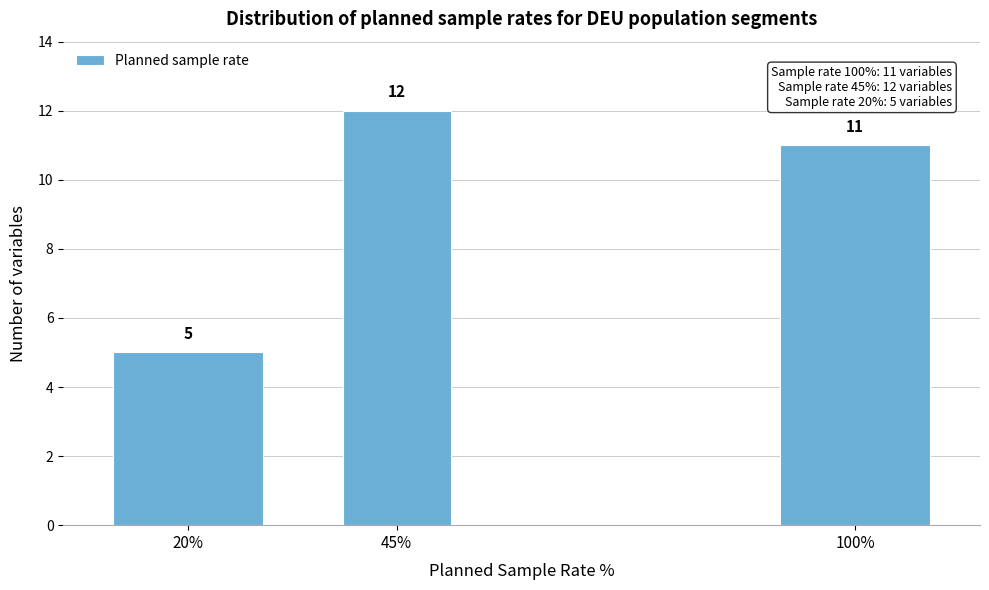

Reading left to right, list all the values displayed in this chart.

5	12	11